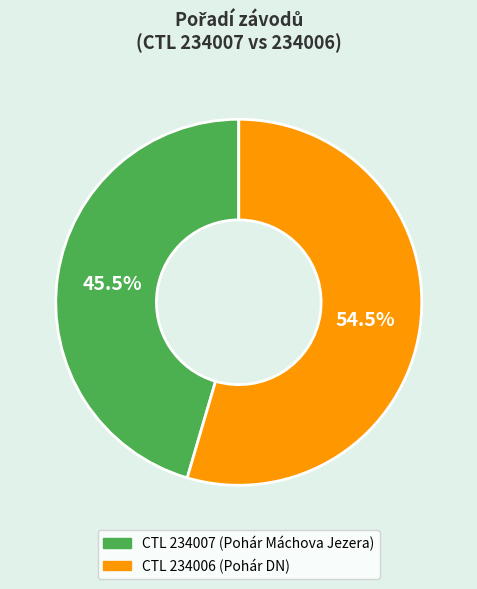

Does any single category account for the majority?

Yes